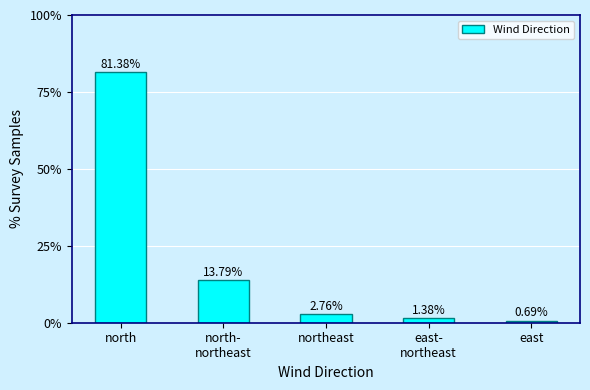

What is the change in value from north to northeast?

-78.6